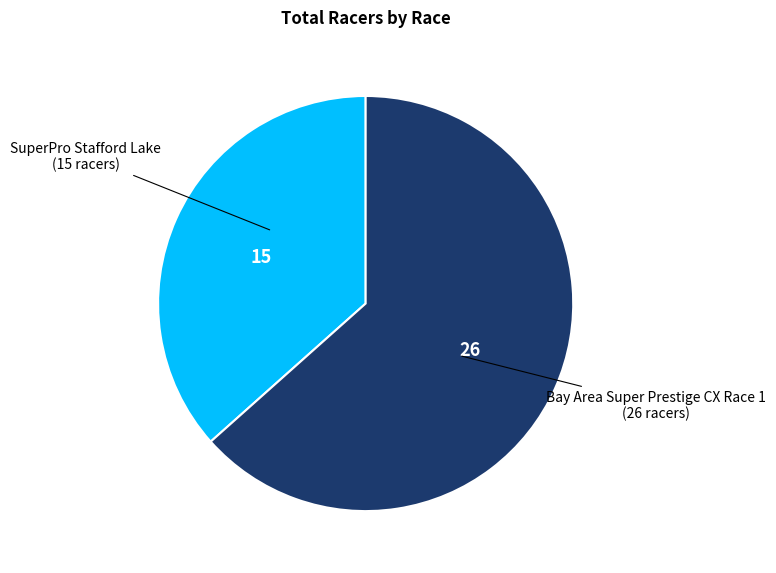

Rank the categories by value from highest to lowest.

Bay Area Super Prestige CX Race 1, SuperPro Stafford Lake